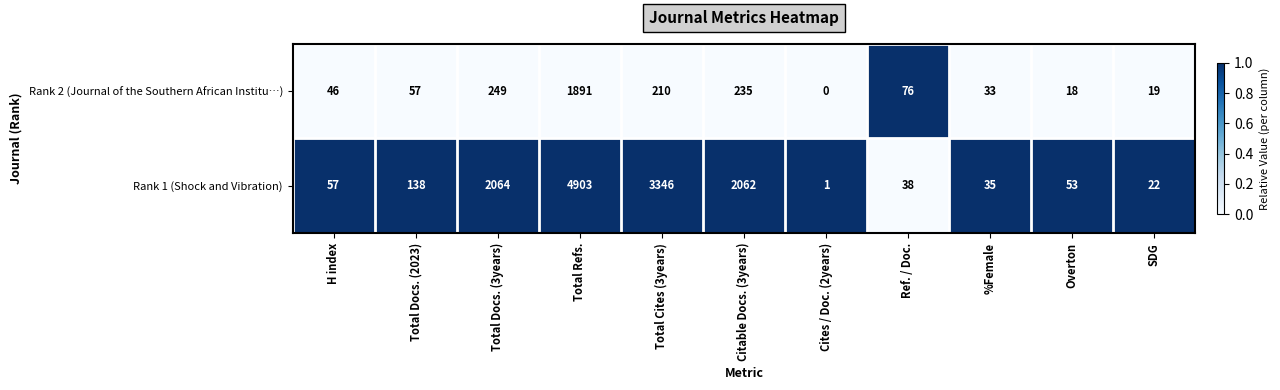

What is the difference between the second highest and minimum values in the Rank 1 (Shock and Vibration) series?

3345